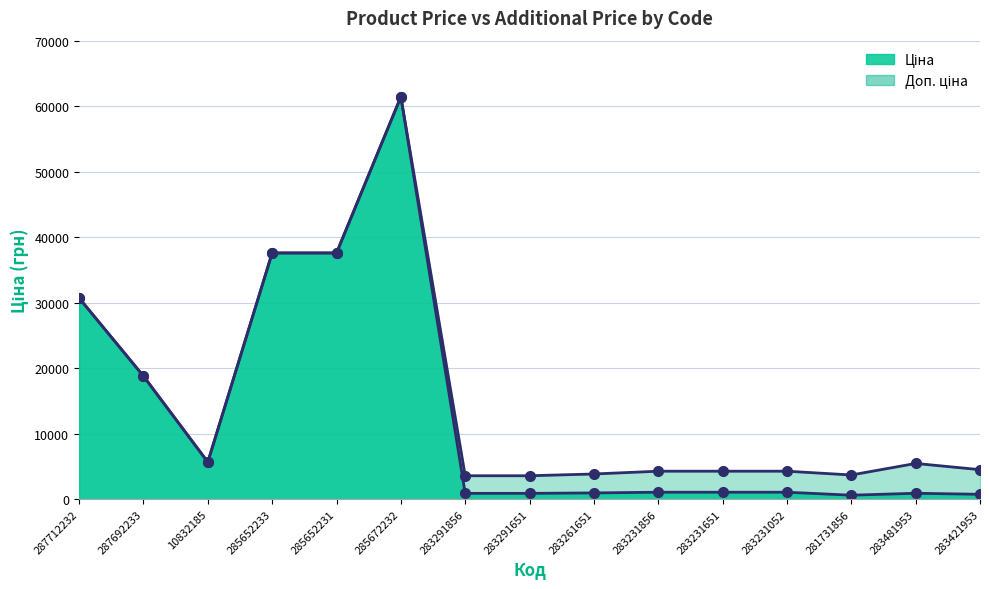

What is the difference between the maximum and minimum values in the Доп. ціна series?

57850.7